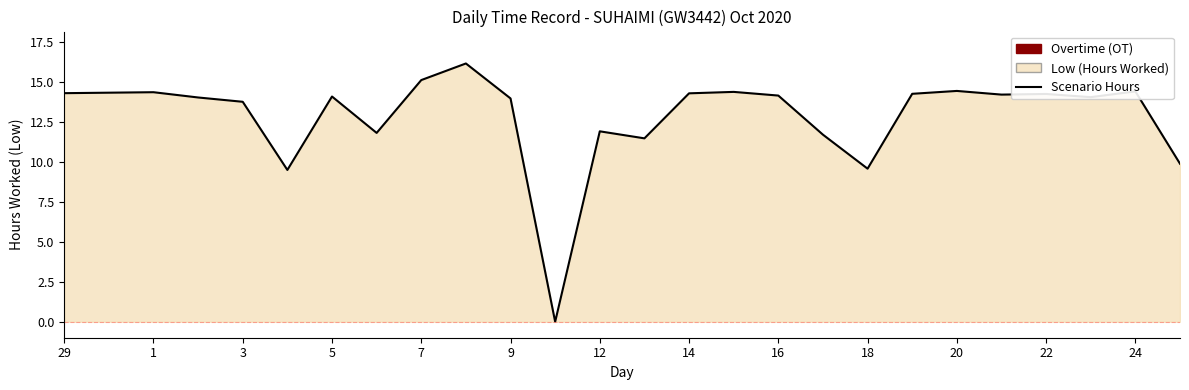

True or false: the data shows 6.2 at 7.

False